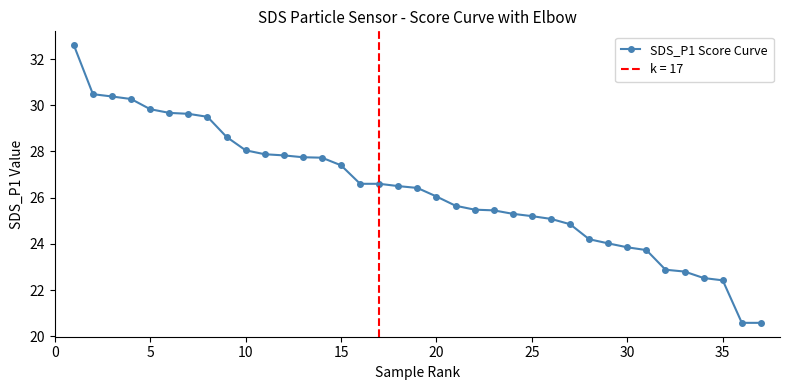

What is the greatest value displayed?

32.6